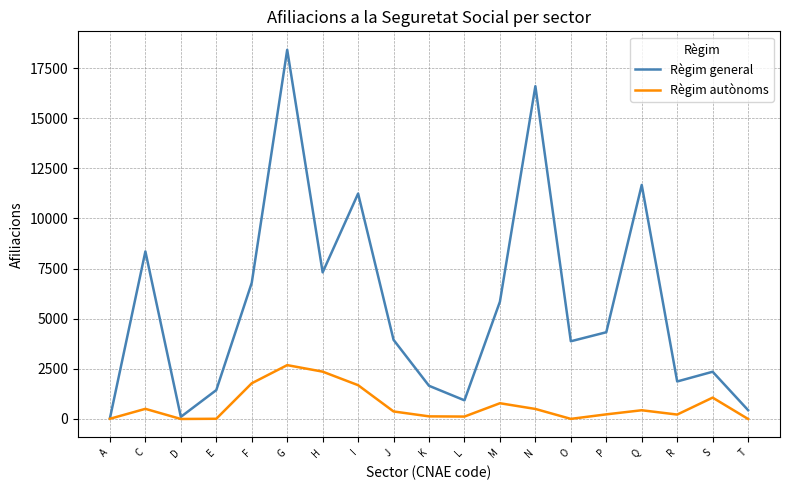

The value of Règim autònoms at T is -929. True or false?

False